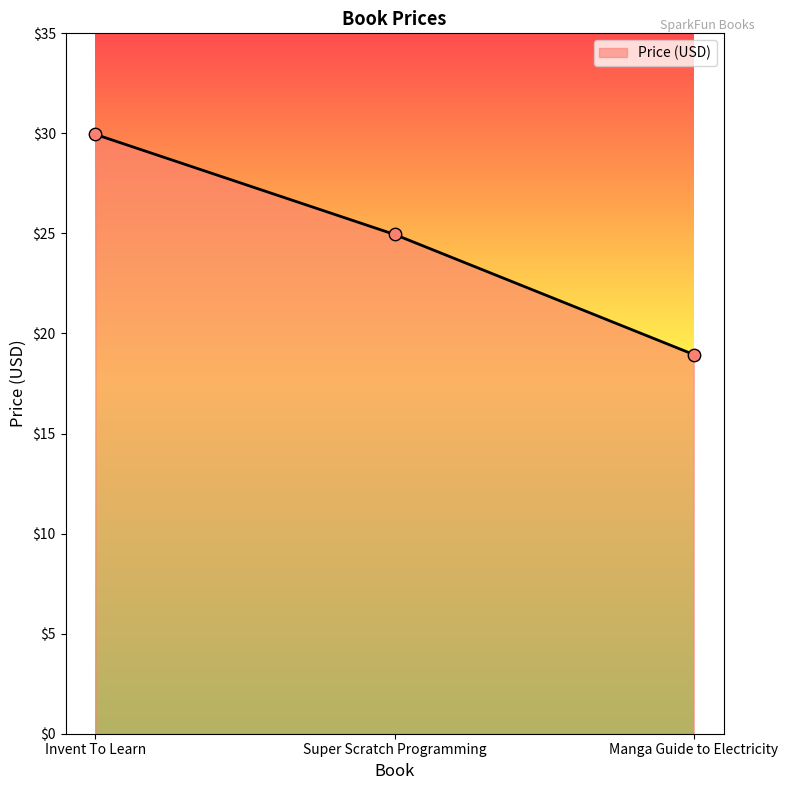

What is the change in value from Invent To Learn to Manga Guide to Electricity?

-11.0